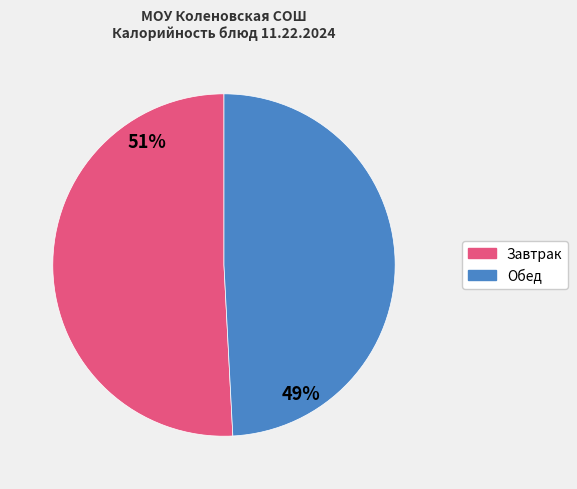

Is there any slice that represents more than half of the pie?

Yes